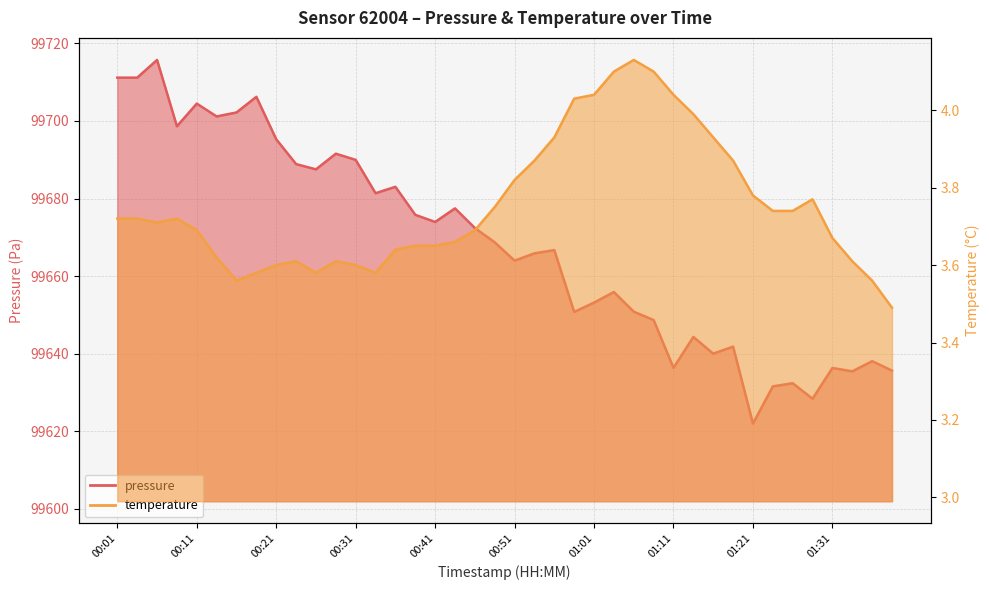

Reading left to right, extract all data points from this chart.

pressure: 99711.2	99711.2	99715.7	99698.6	99704.5	99701.2	99702.2	99706.2	99695.3	99688.9	99687.5	99691.6	99690.0	99681.4	99683.0	99675.8	99674.0	99677.5	99672.4	99668.7	99664.0	99665.9	99666.7	99650.8	99653.2	99655.9	99650.8	99648.7	99636.4	99644.3	99640.0	99641.8	99622.0	99631.6	99632.4	99628.4	99636.3	99635.5	99638.1	99635.7
temperature: 3.7	3.7	3.7	3.7	3.7	3.6	3.6	3.6	3.6	3.6	3.6	3.6	3.6	3.6	3.6	3.6	3.6	3.7	3.7	3.8	3.8	3.9	3.9	4.0	4.0	4.1	4.1	4.1	4.0	4.0	3.9	3.9	3.8	3.7	3.7	3.8	3.7	3.6	3.6	3.5